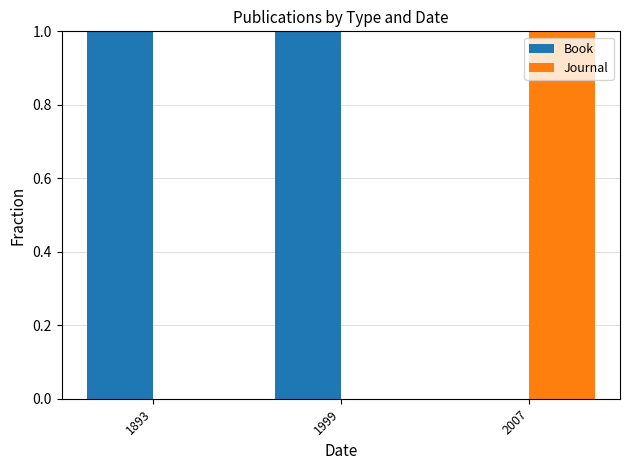

The Book series shows 0 at 2007. True or false?

True